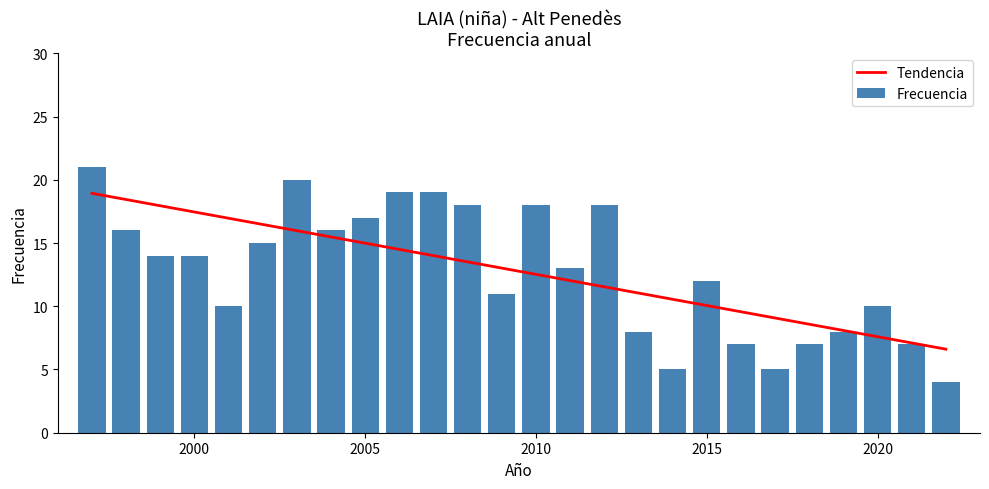

Approximately how many times larger is the value at 2013 compared to 2001?

0.8